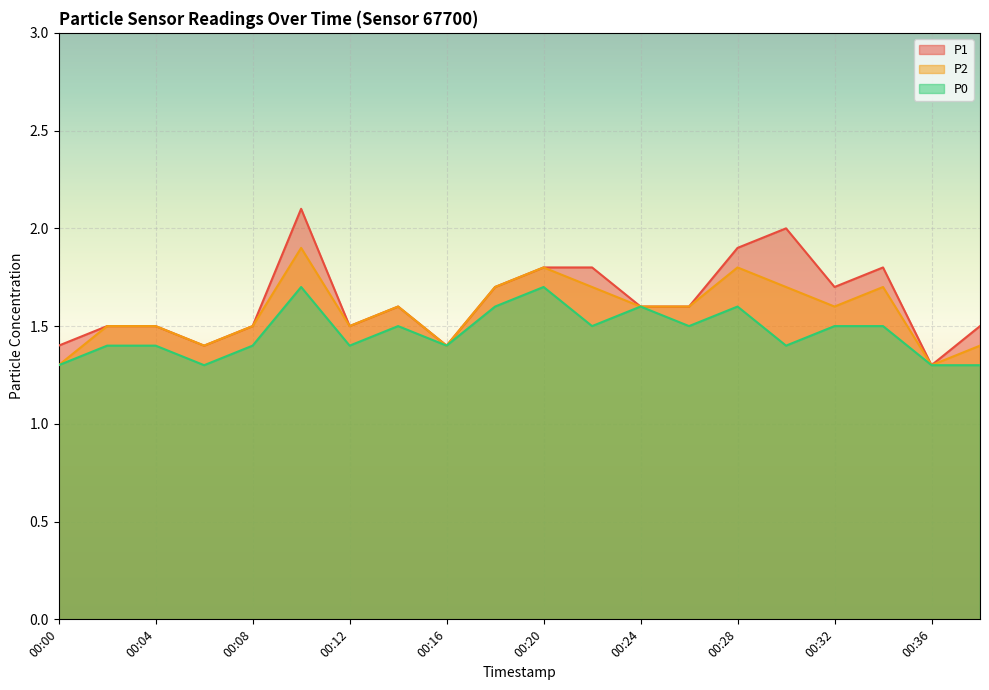

True or false: P0 and P2 cross at least once.

False